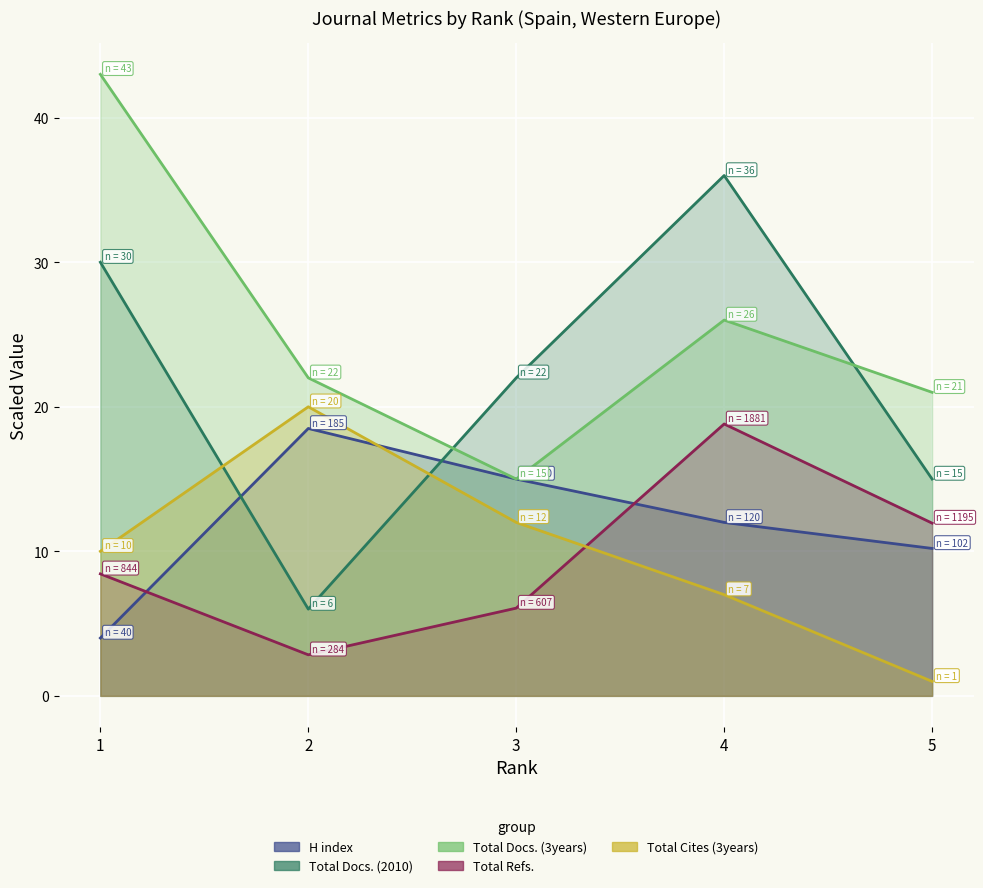

Reading left to right, list all the values displayed in this chart.

H index: 4.0	18.5	15.0	12.0	10.2
Total Docs. (2010): 30.0	6.0	22.0	36.0	15.0
Total Docs. (3years): 43.0	22.0	15.0	26.0	21.0
Total Refs.: 8.4	2.8	6.1	18.8	11.9
Total Cites (3years): 10.0	20.0	12.0	7.0	1.0